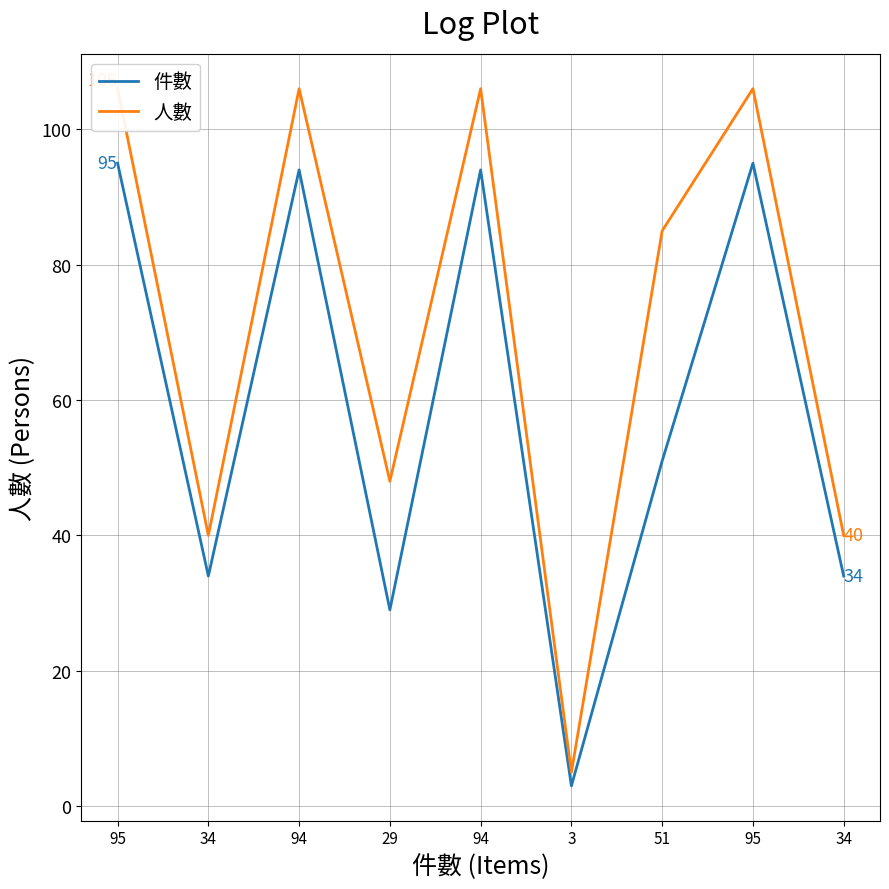

List the labels in order of 人數 value, smallest first.

3, 34, 34, 29, 51, 95, 94, 94, 95